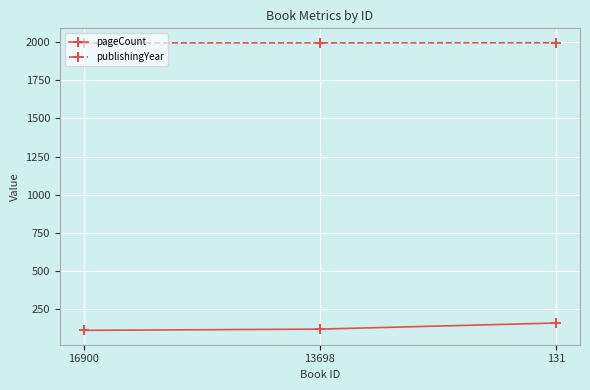

What is the sum of the pageCount values at 131 and 13698?

280